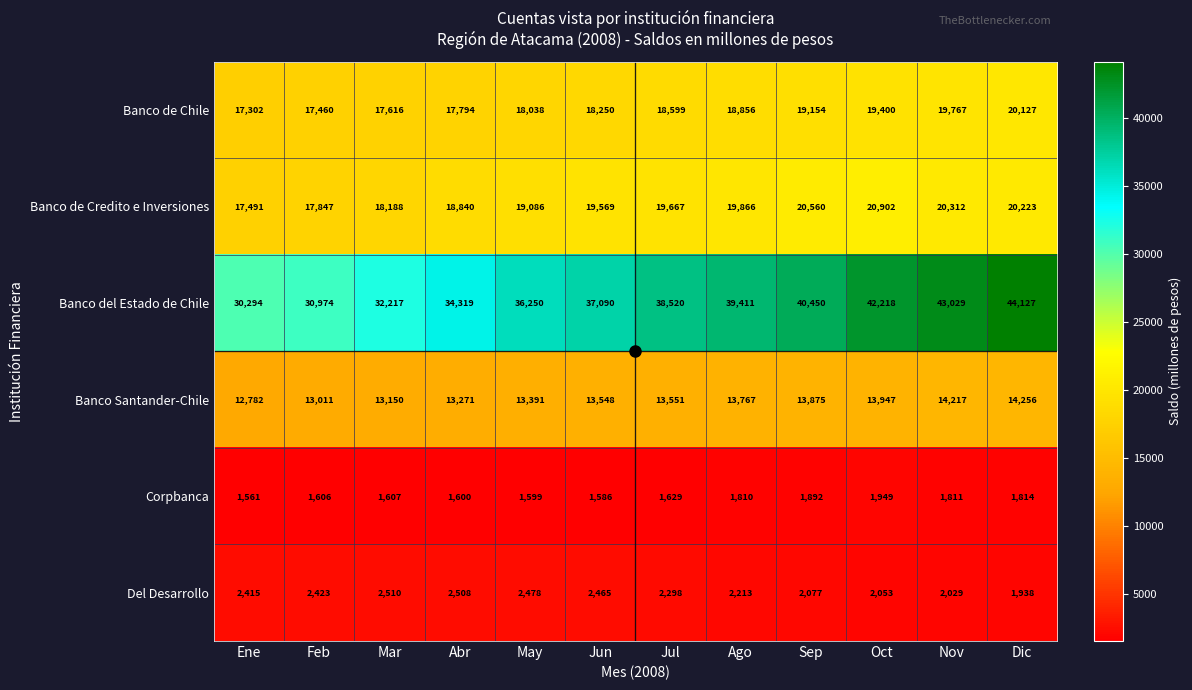

What is the difference between the Del Desarrollo values at Ago and Ene?

202